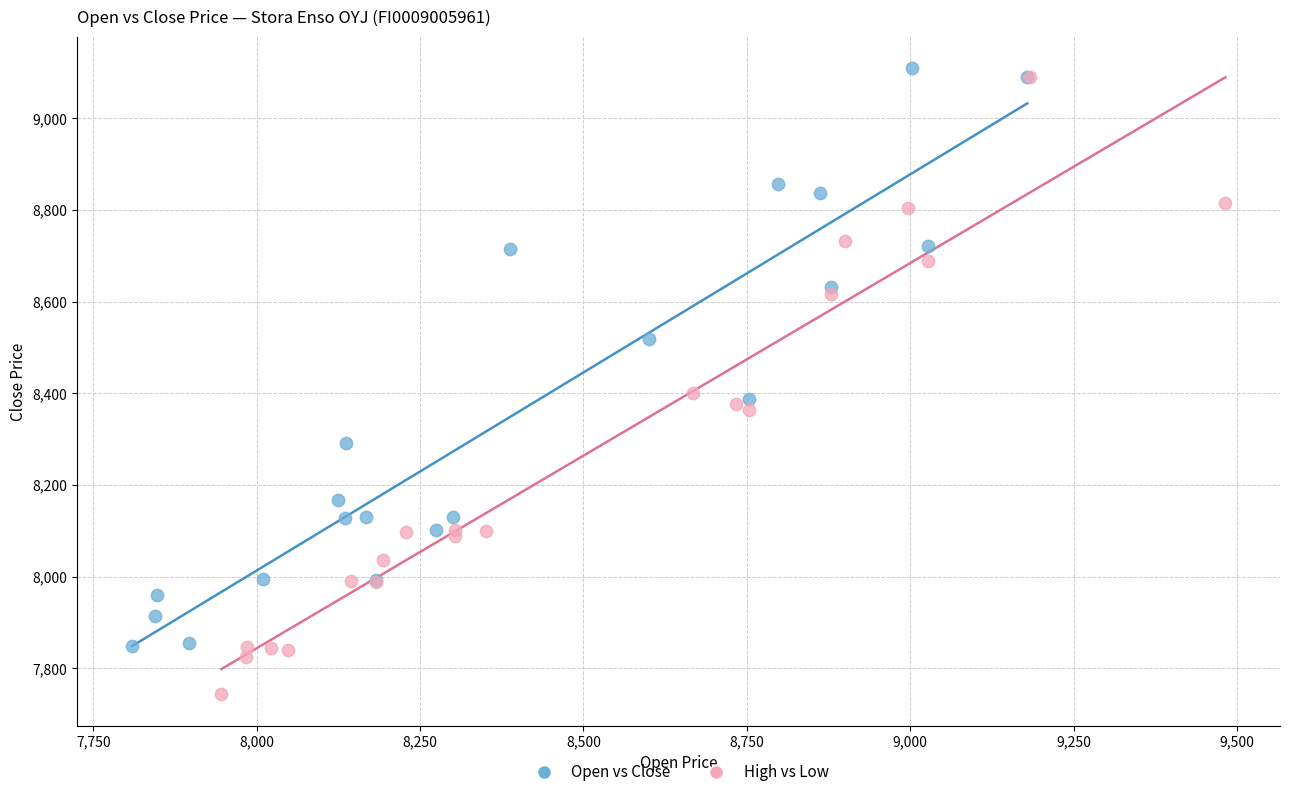

Which series has the widest spread of Y values?

High vs Low